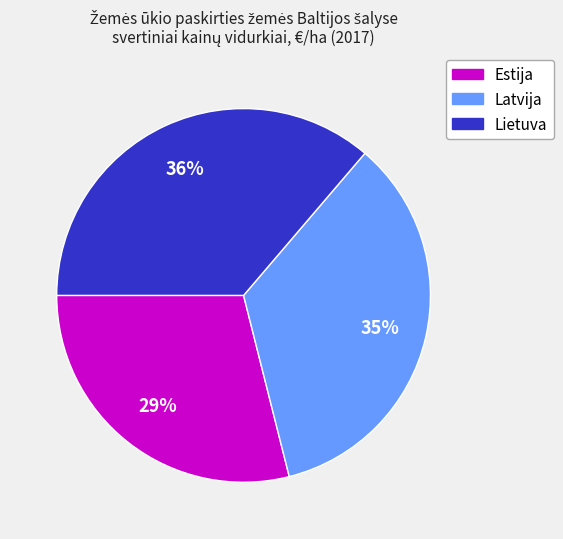

Approximately how many times larger is the value at Estija compared to Latvija?

0.8